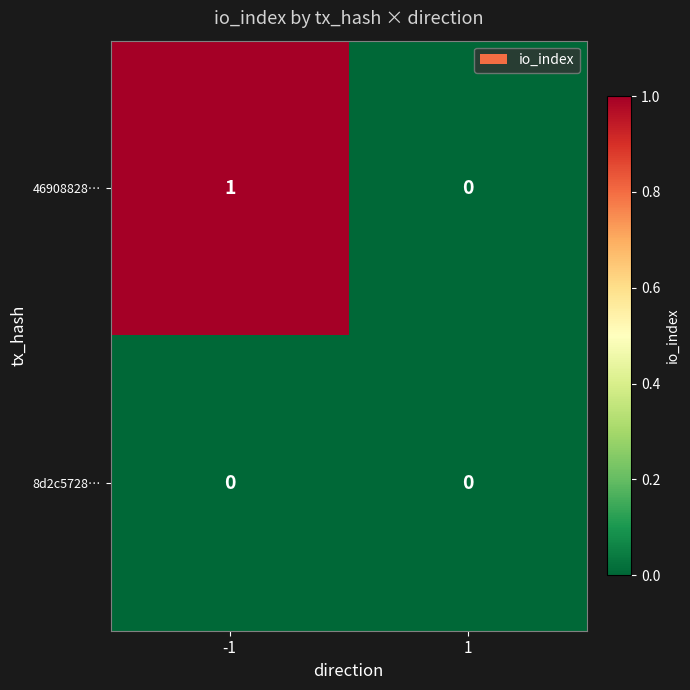

The 8d2c5728… series shows 0 at 1. True or false?

True